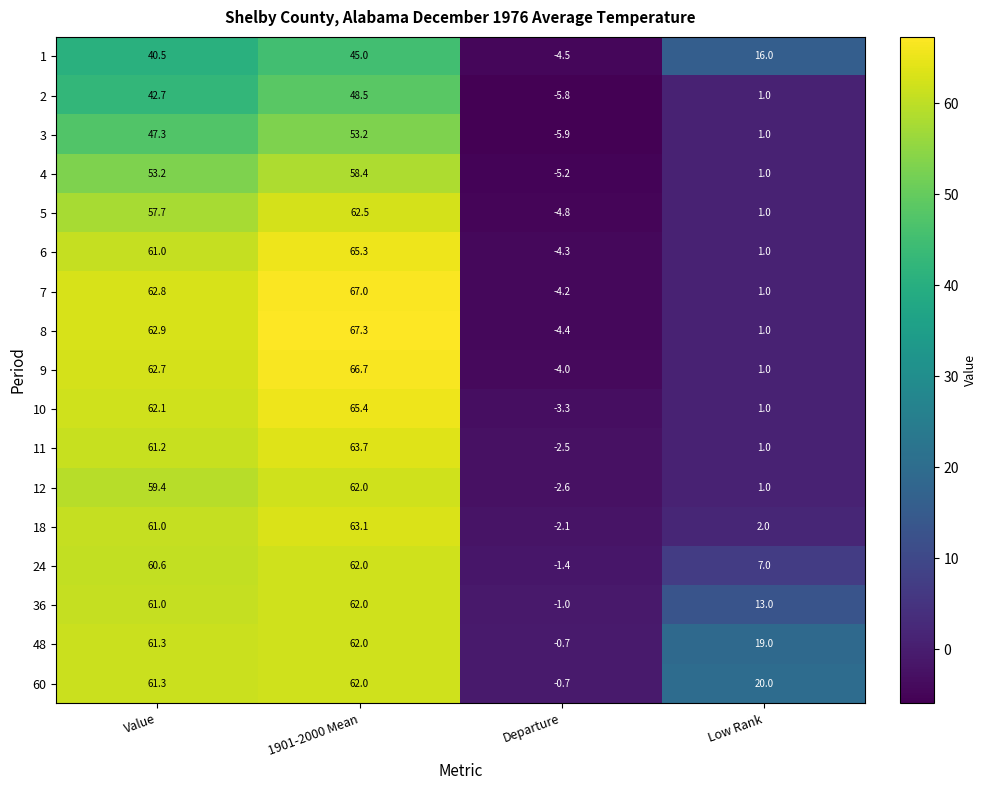

Where is 18 nearest to the value 30?

Low Rank